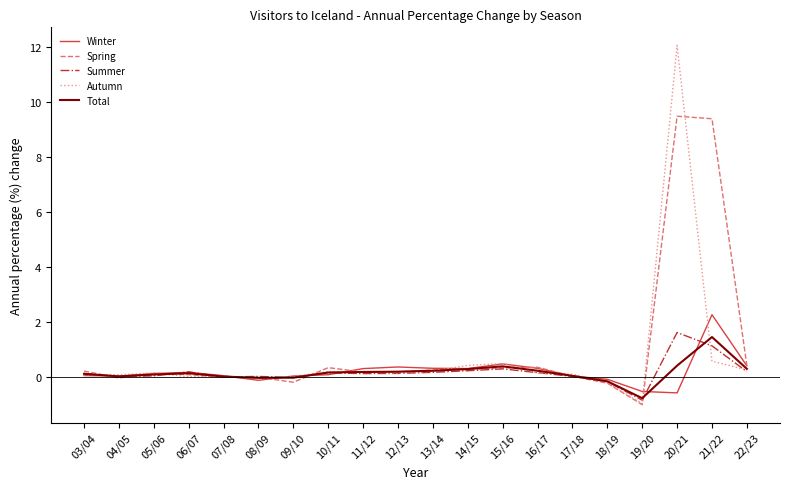

What value does the Winter series have at 19/20?

-0.5